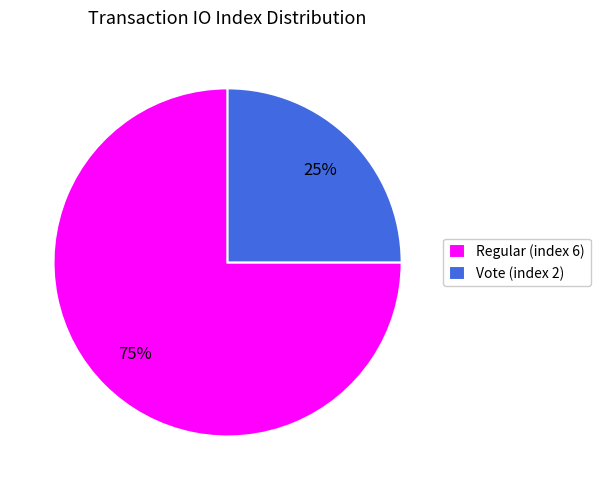

Between Regular (index 6) and Vote (index 2), which is larger?

Regular (index 6)